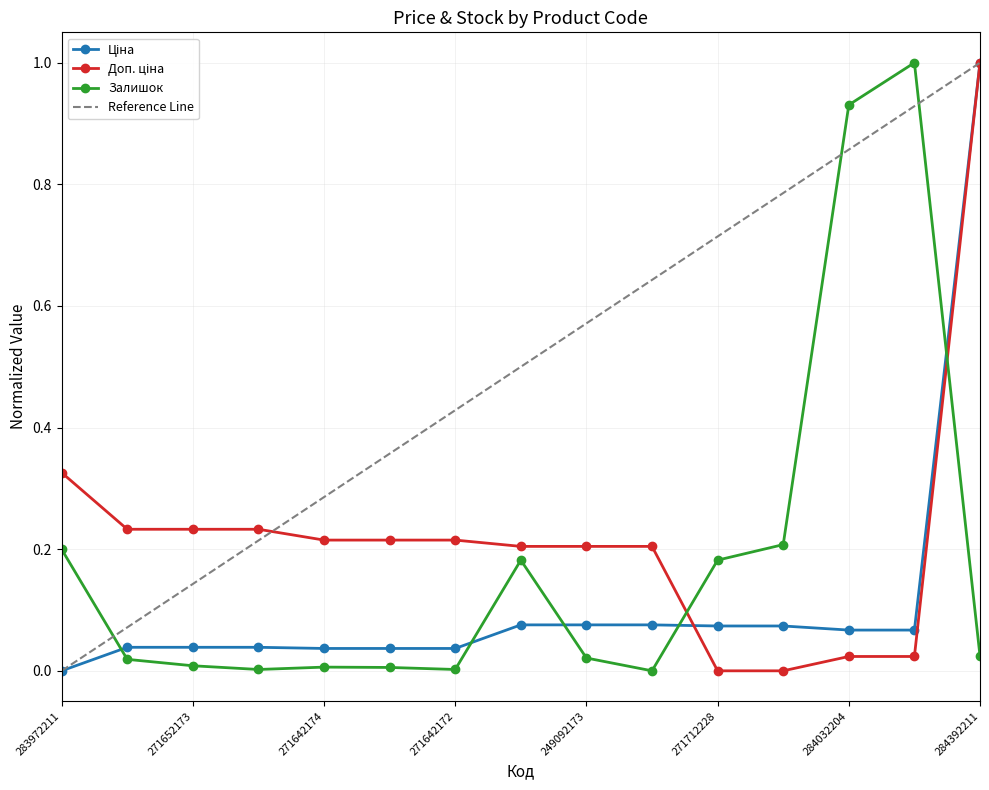

What is the value of the Доп. ціна point at the 4th from the left?

0.2